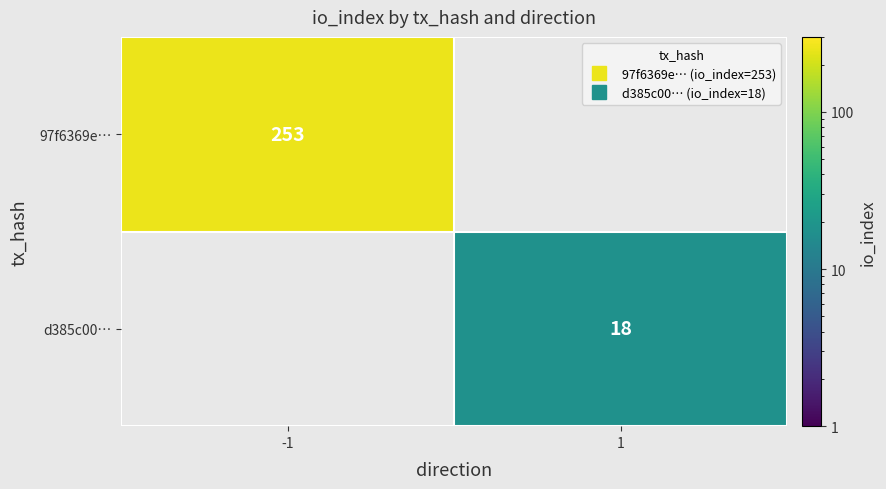

What is the sum of the 97f6369e… values at 1 and -1?

253